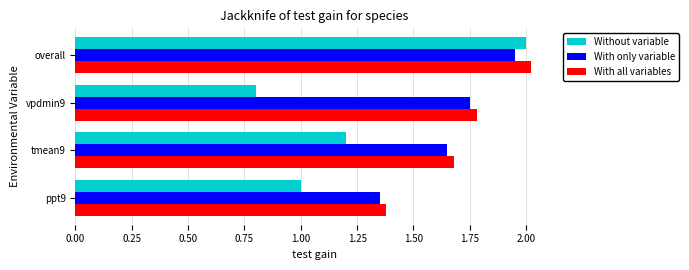

What is the difference between the highest and lowest values at vpdmin9?

1.0